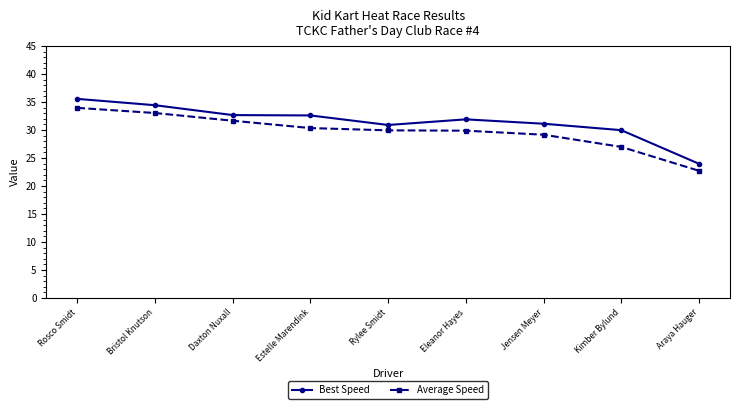

Rank the series by their average value, from highest to lowest.

Best Speed, Average Speed